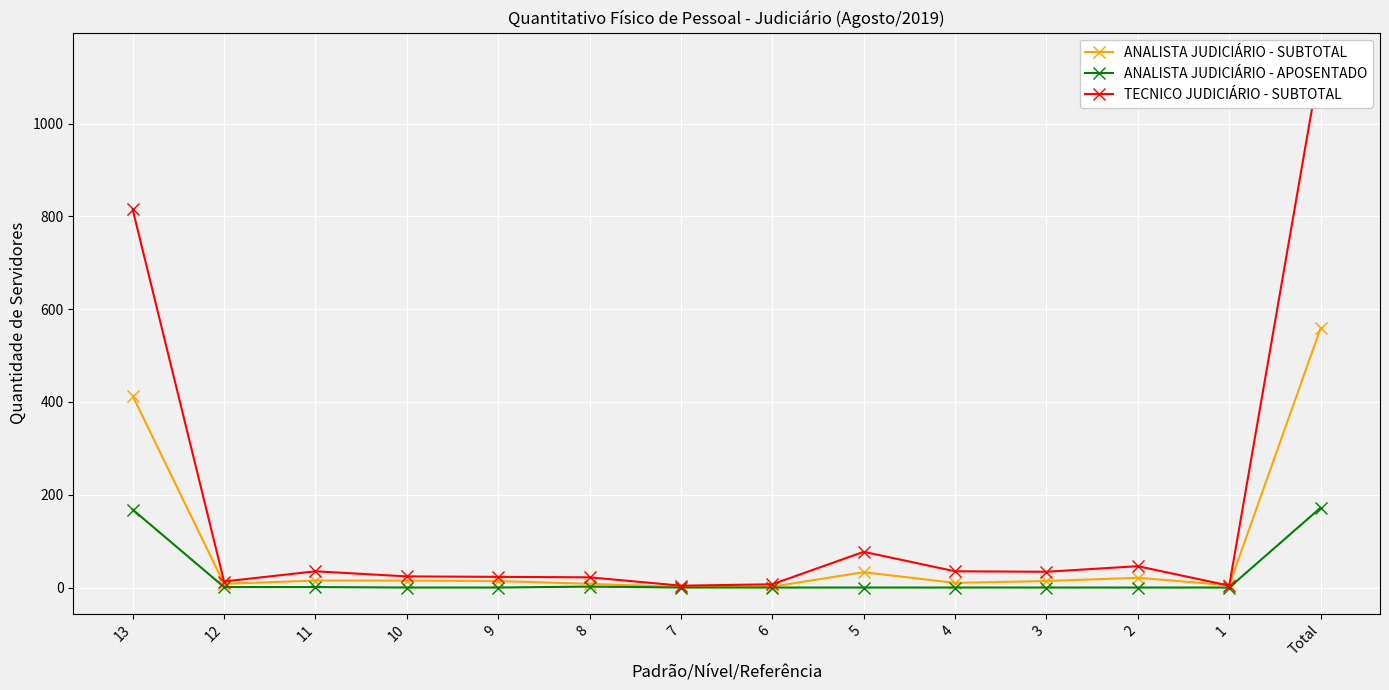

What position from the left is 4?

10